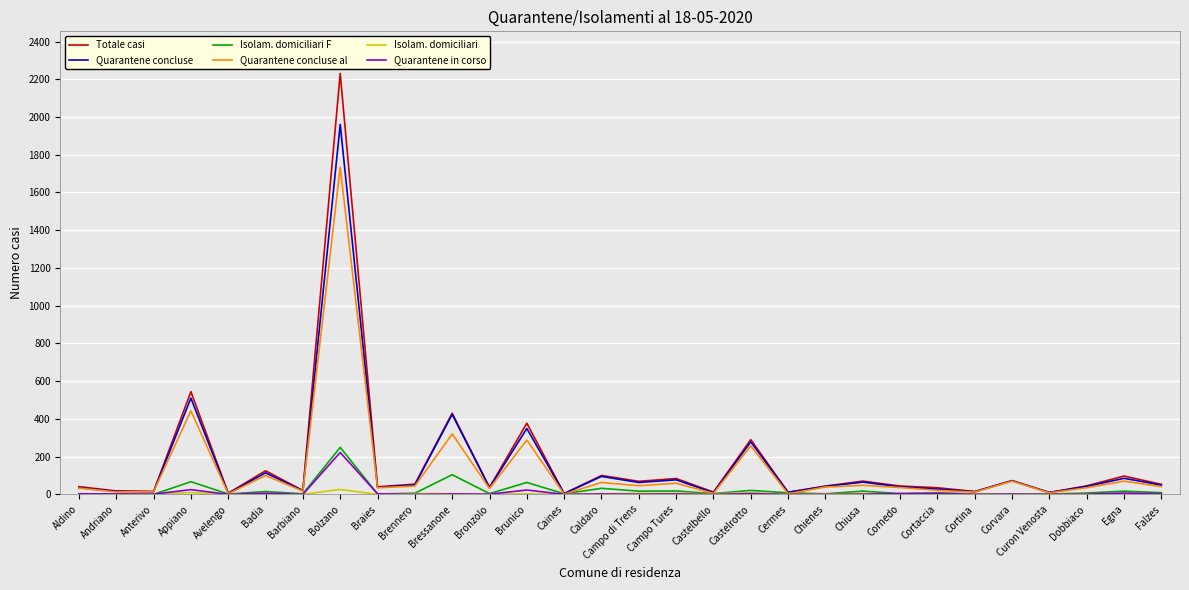

Which series has the largest range (max minus min)?

Totale casi